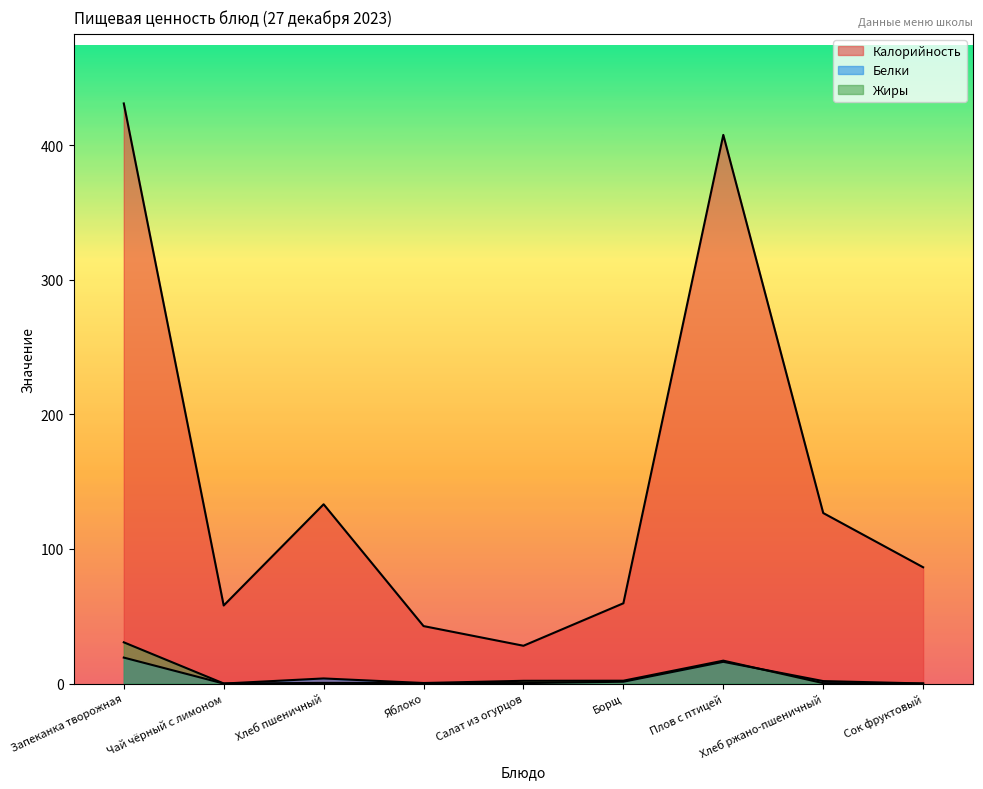

How many interior local peaks does the Белки series have?

2